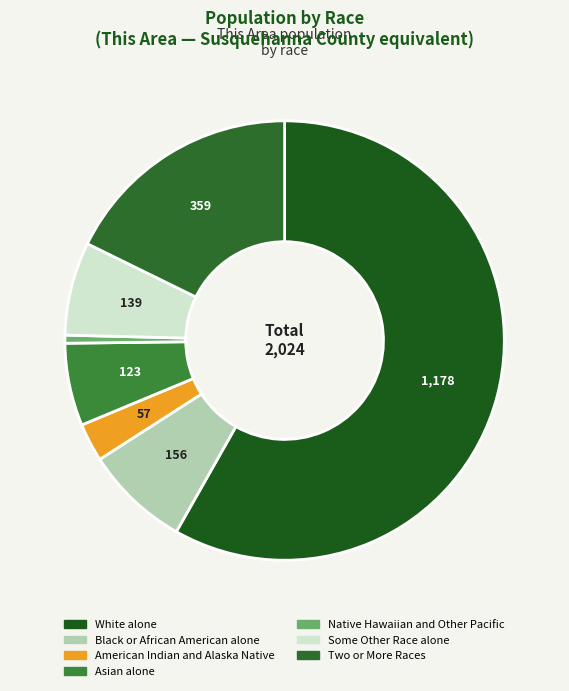

Approximately how many times larger is the value at Asian alone compared to Black or African American alone?

0.8